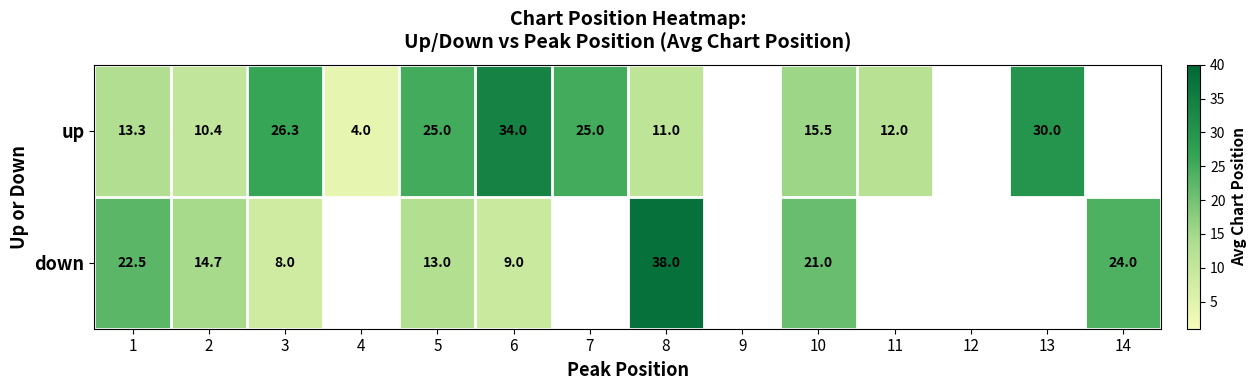

At 1, list the series in order from smallest to largest.

up, down